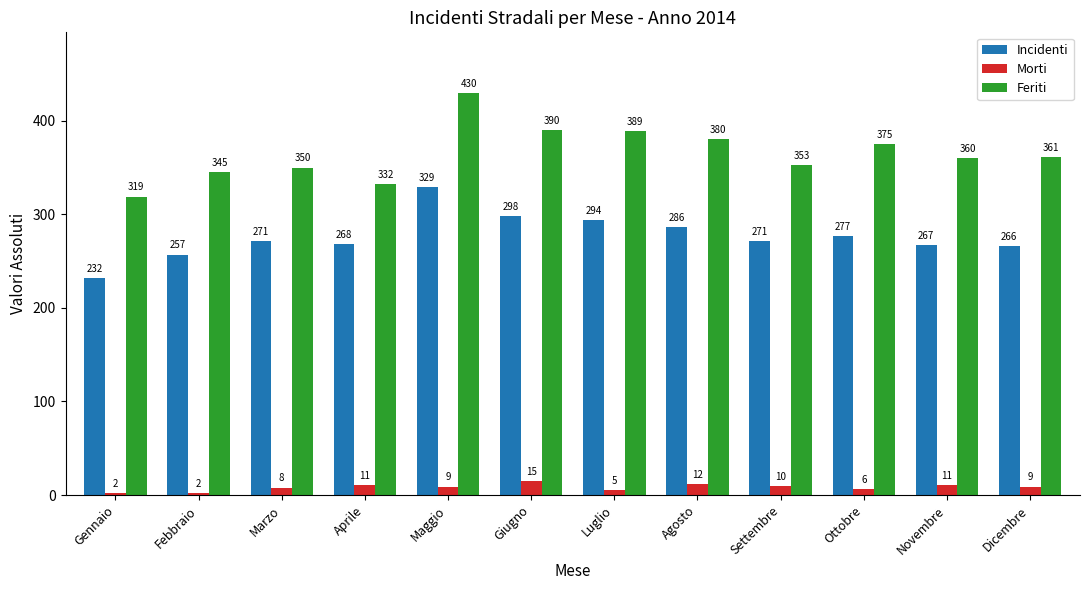

True or false: Feriti has a value of 480 at Settembre.

False